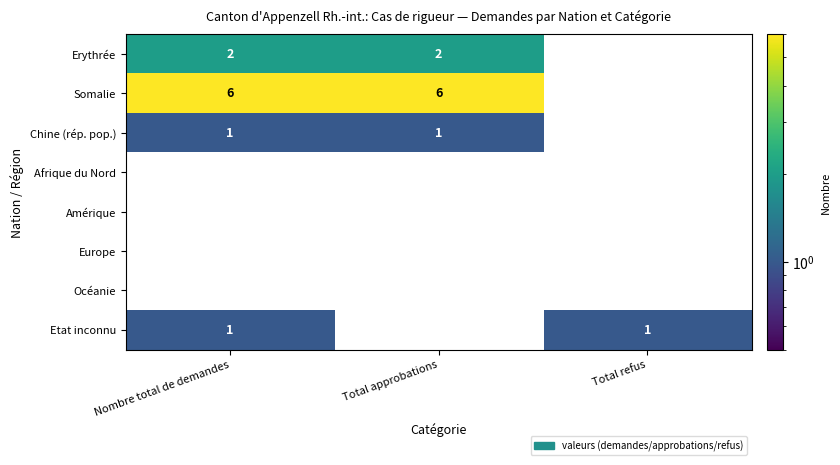

What is the total value across all series at Total refus?

1